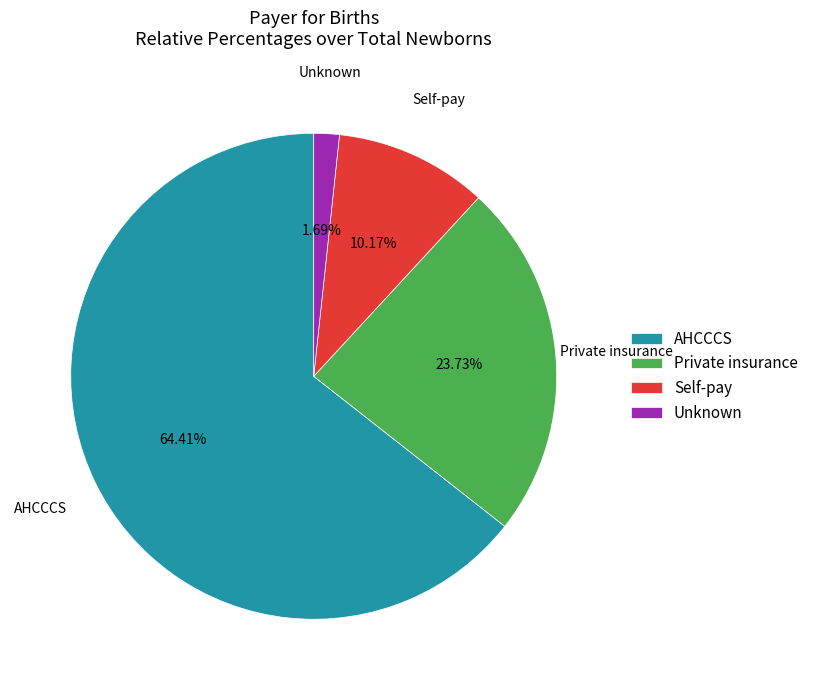

Which slice represents more than half of the pie?

AHCCCS